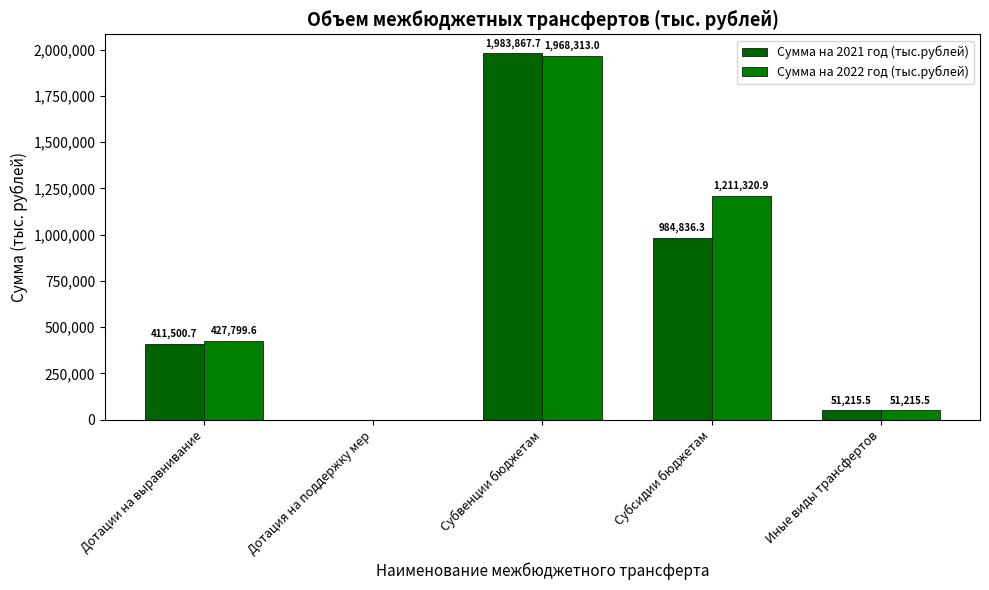

The value of Сумма на 2021 год (тыс.рублей) at Дотация на поддержку мер is 0.0. True or false?

True